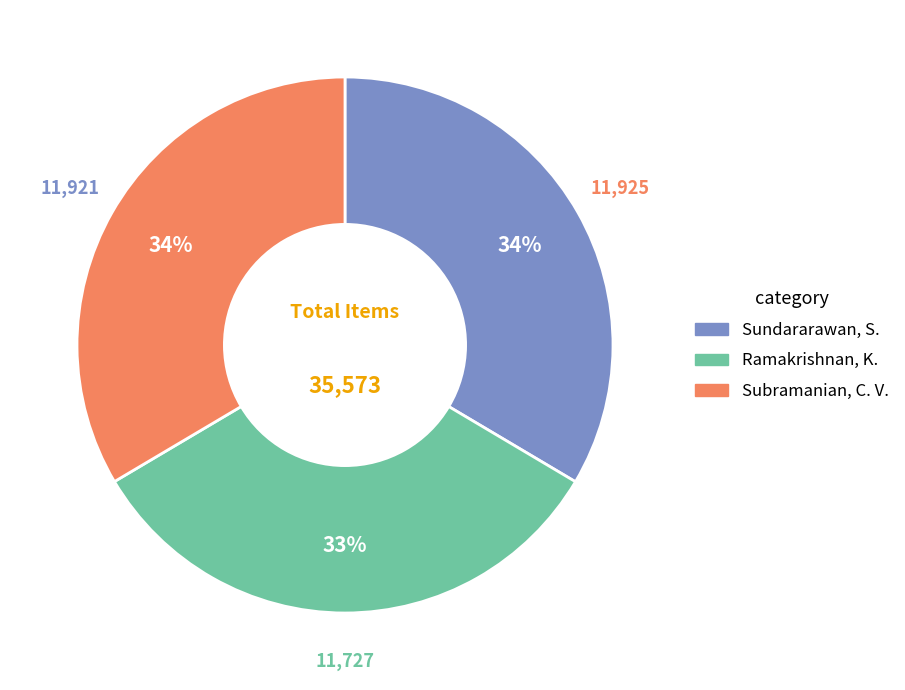

How many segments does this pie chart have?

3